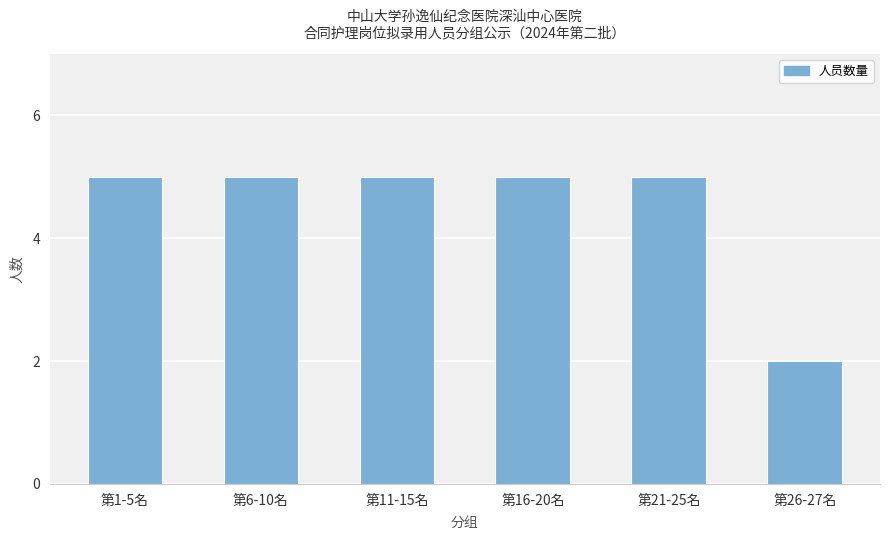

What is the label of the 2nd bar from the left?

第6-10名